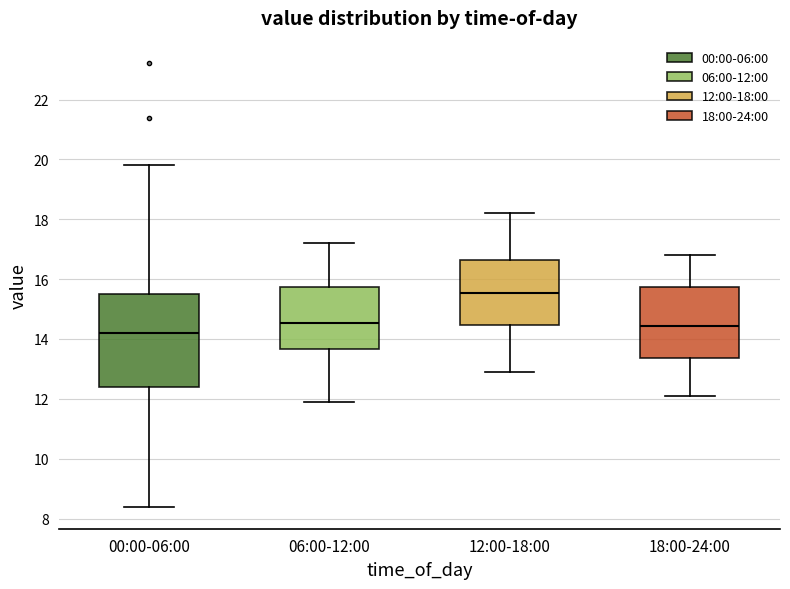

Reading left to right, read every box against the y-axis: the position of its median line, the range the box covers, and the ends of its whiskers. The values are not printed on the chart, so give them approximately, as read against the axis.

00:00-06:00: median 14.2, box 12.4 to 15.6, whiskers 8.4 to 19.8
06:00-12:00: median 14.6, box 13.6 to 15.8, whiskers 12.0 to 17.2
12:00-18:00: median 15.6, box 14.4 to 16.6, whiskers 13.0 to 18.2
18:00-24:00: median 14.4, box 13.4 to 15.8, whiskers 12.2 to 16.8